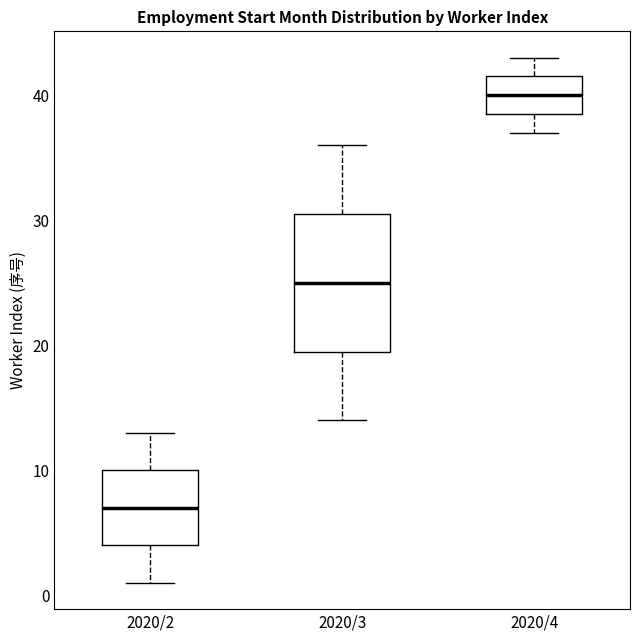

Reading left to right, read every box against the y-axis: the position of its median line, the range the box covers, and the ends of its whiskers. The values are not printed on the chart, so give them approximately, as read against the axis.

2020/2: median 7, box 4 to 10, whiskers 1 to 13
2020/3: median 25, box 20 to 31, whiskers 14 to 36
2020/4: median 40, box 39 to 42, whiskers 37 to 43